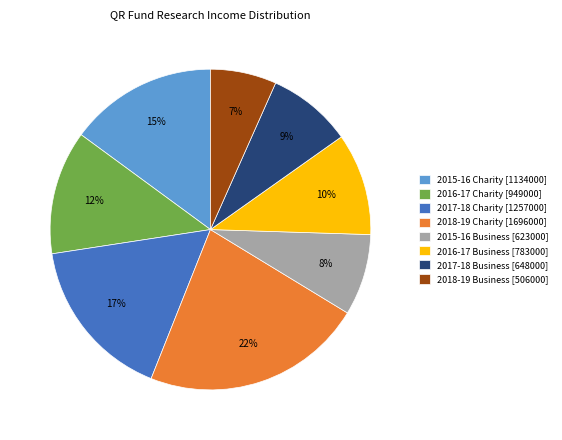

Combined, do 2016-17 Business [783000] and 2016-17 Charity [949000] account for over 50%?

No